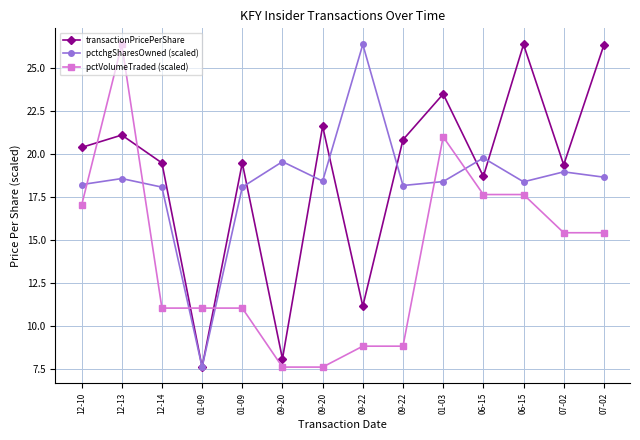

Reading left to right, list all the values displayed in this chart.

transactionPricePerShare: 20.4	21.1	19.5	7.6	19.5	8.1	21.6	11.2	20.8	23.5	18.7	26.4	19.4	26.3
pctchgSharesOwned (scaled): 18.2	18.6	18.1	7.6	18.1	19.6	18.4	26.4	18.2	18.4	19.8	18.4	19.0	18.7
pctVolumeTraded (scaled): 17.0	26.4	11.0	11.0	11.0	7.6	7.6	8.8	8.8	21.0	17.6	17.6	15.4	15.4